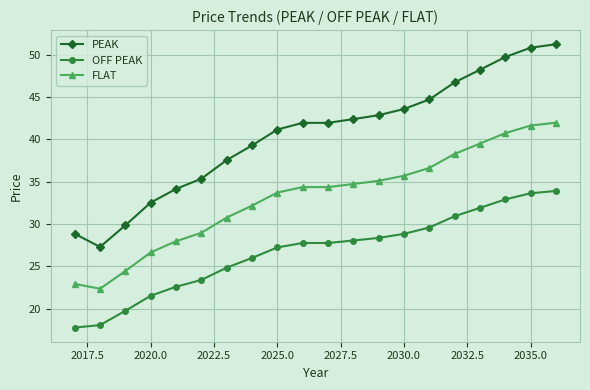

True or false: FLAT and OFF PEAK cross at least once.

False